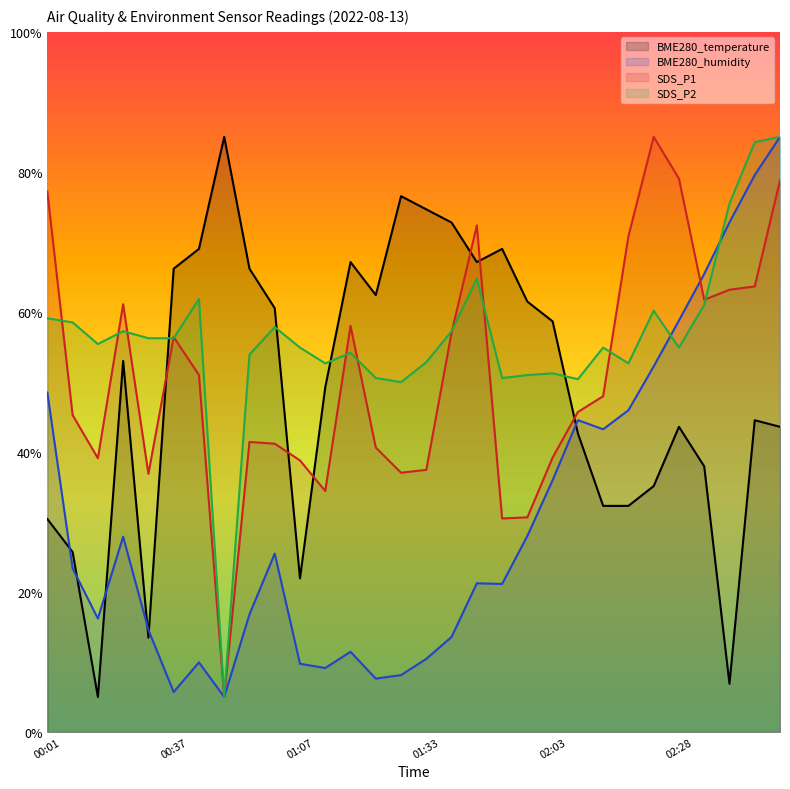

Reading right to left, extract all data points from this chart.

BME280_temperature: 43.6	44.5	6.9	37.9	43.6	35.1	32.3	32.3	42.6	58.6	61.5	69.0	67.1	72.8	74.6	76.5	62.4	67.1	49.2	21.9	60.5	66.2	85.0	69.0	66.2	13.5	53.0	5.0	25.7	30.4
BME280_humidity: 85.0	79.6	72.8	65.4	58.8	52.2	46.0	43.2	44.5	36.0	28.0	21.1	21.2	13.6	10.4	8.1	7.6	11.5	9.1	9.7	25.5	16.8	5.0	9.9	5.7	14.6	27.9	16.2	23.4	48.5
SDS_P1: 78.8	63.6	63.2	61.7	79.0	85.0	70.8	48.0	45.7	39.2	30.7	30.5	72.3	57.0	37.4	37.0	40.6	58.0	34.4	38.8	41.2	41.4	5.0	51.0	56.4	36.9	61.1	39.1	45.3	77.2
SDS_P2: 85.0	84.2	75.5	61.0	54.9	60.2	52.6	54.9	50.4	51.2	51.0	50.6	64.8	57.2	52.8	50.0	50.6	54.2	52.6	54.9	57.8	53.9	5.0	61.8	56.2	56.2	57.2	55.4	58.5	59.1